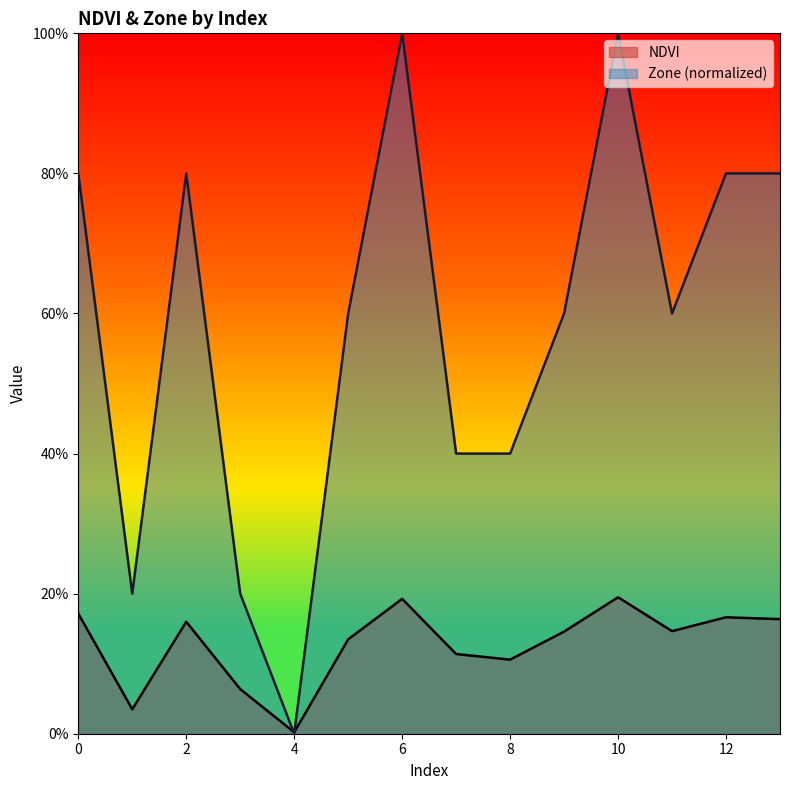

Does the chart display data point markers on the line(s)?

No